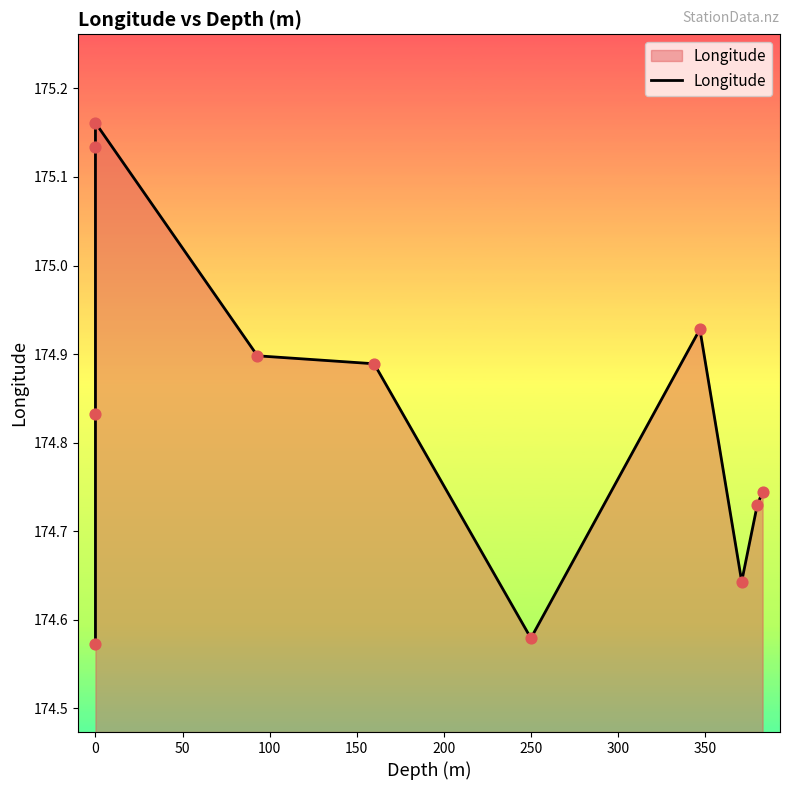

Which has a higher value, 250 or 0?

250